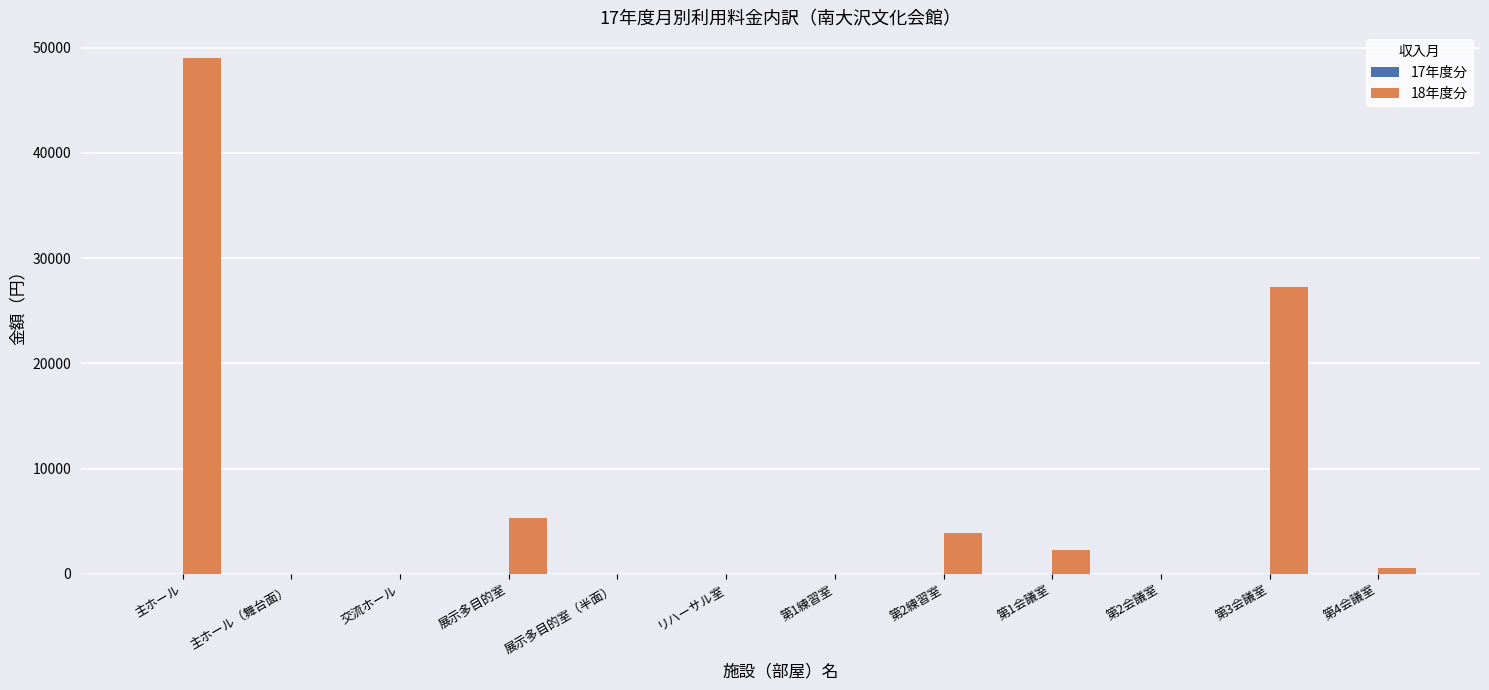

What is the maximum value shown in the chart?

49000